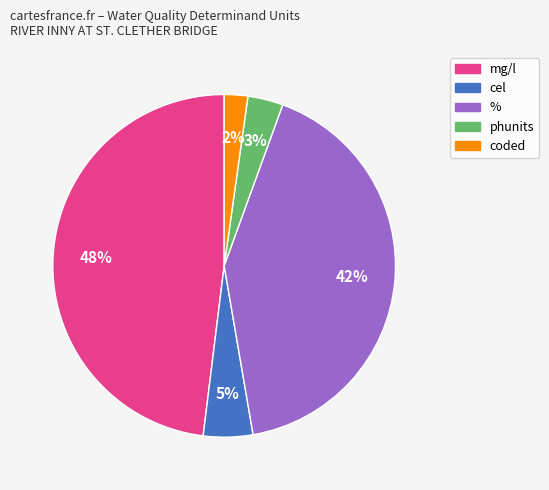

Is there any slice that represents more than half of the pie?

No